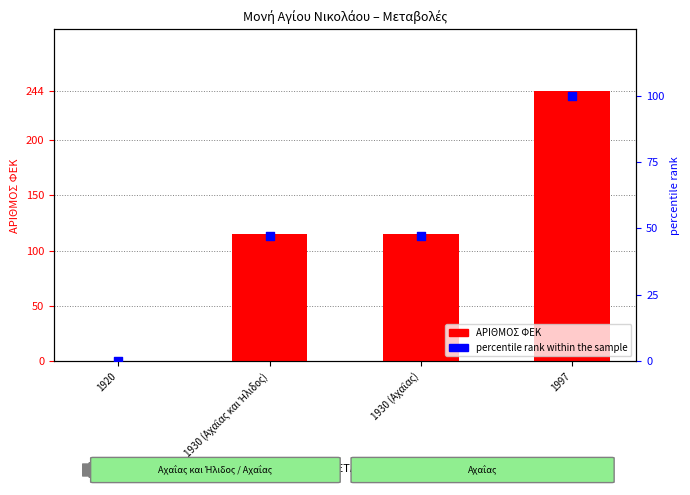

Is the value of percentile rank within the sample at 1920 greater than the value of ΑΡΙΘΜΟΣ ΦΕΚ at 1920?

No